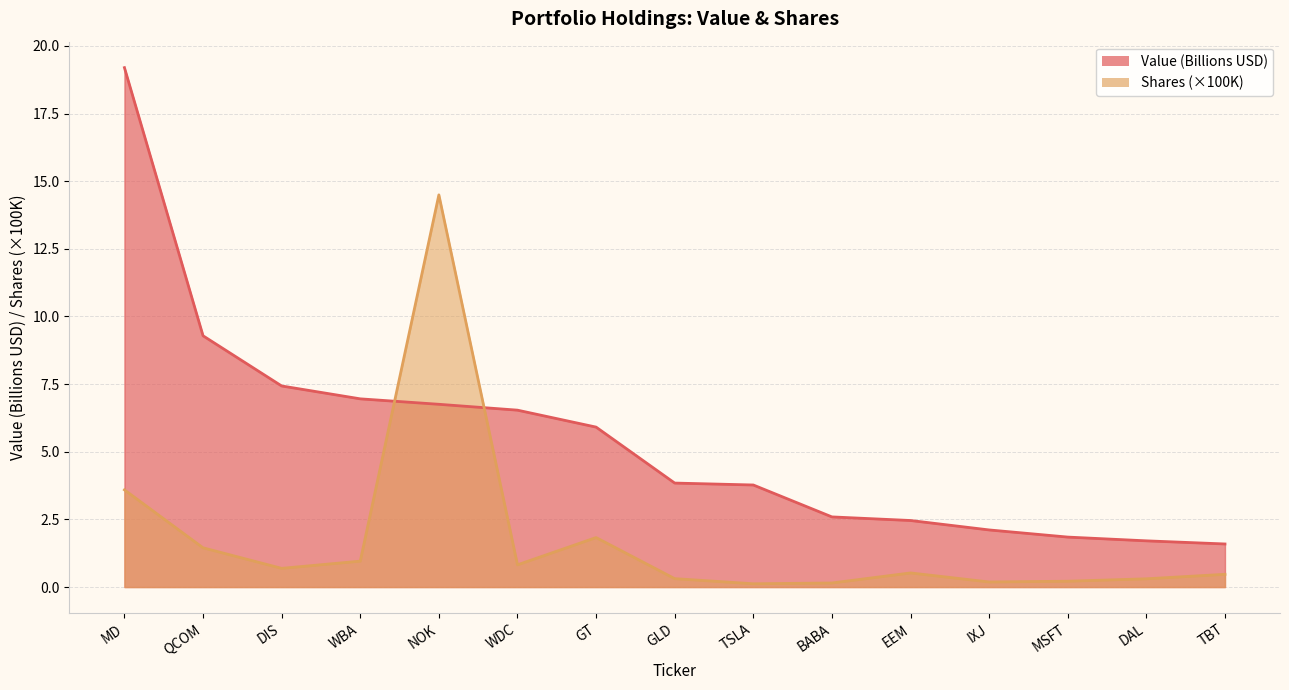

Where is Value nearest to the value 10?

QCOM